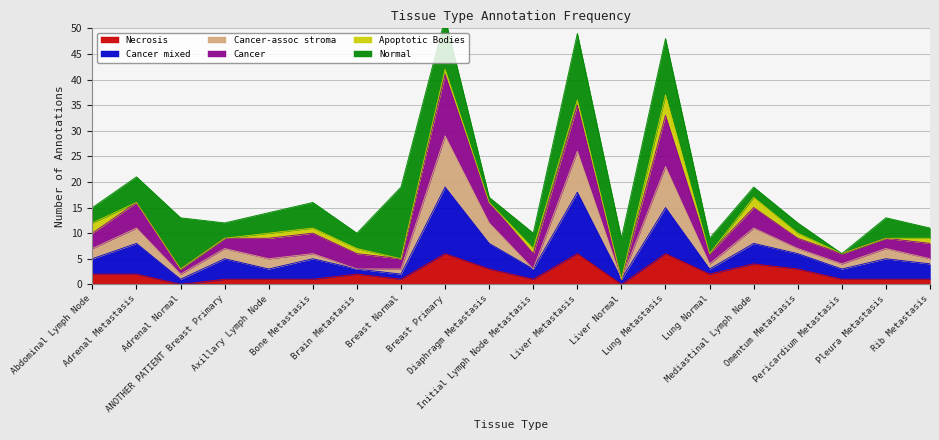

The Cancer-assoc stroma series shows 5 at Lung Normal. True or false?

False